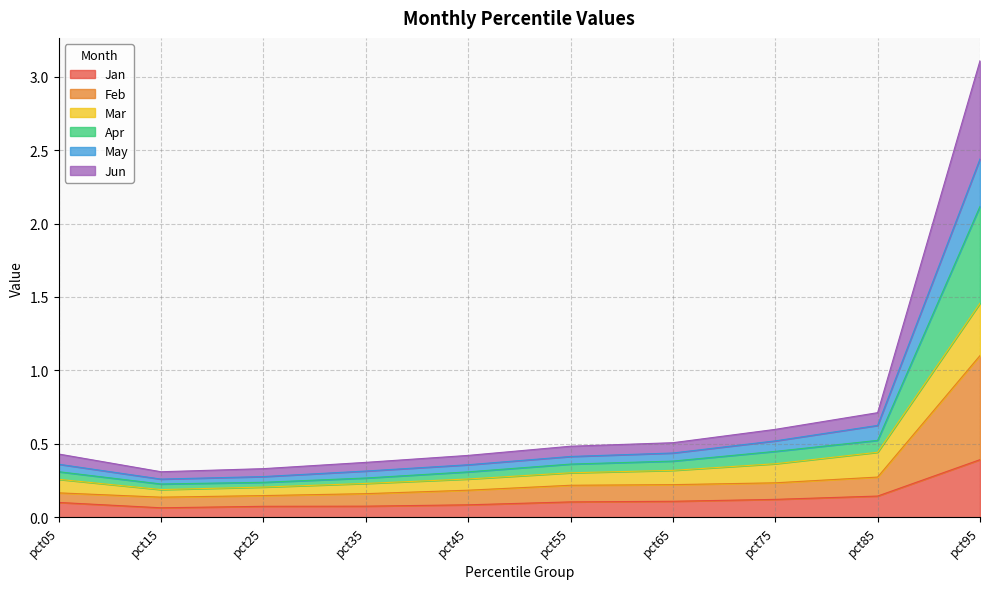

Where is the first local minimum for Feb?

pct15